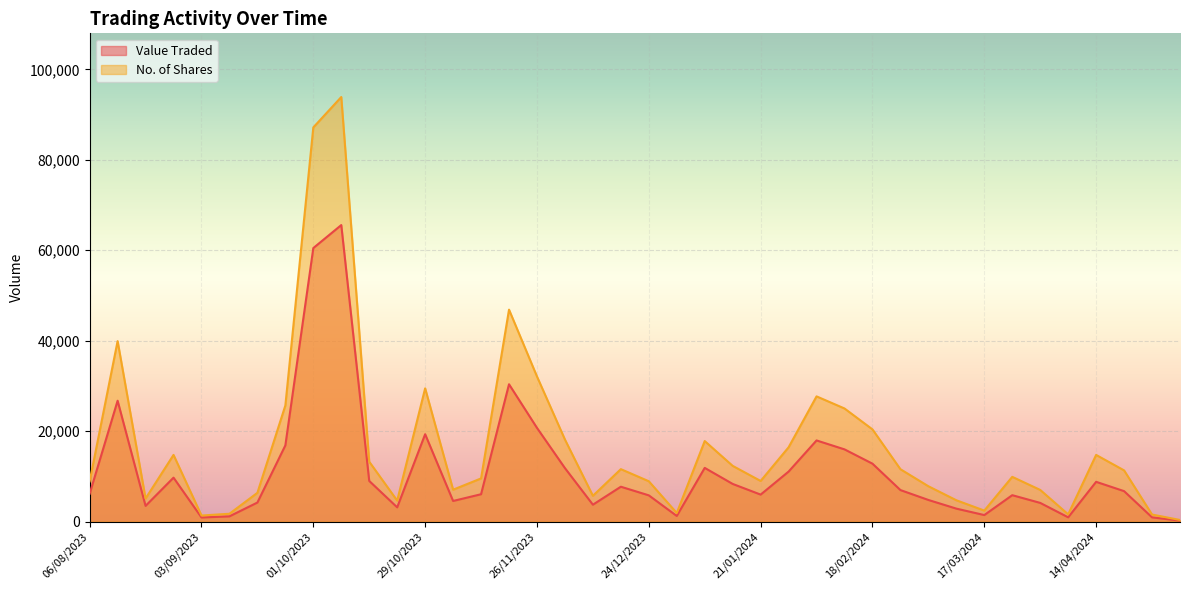

What is the greatest value displayed?

93891